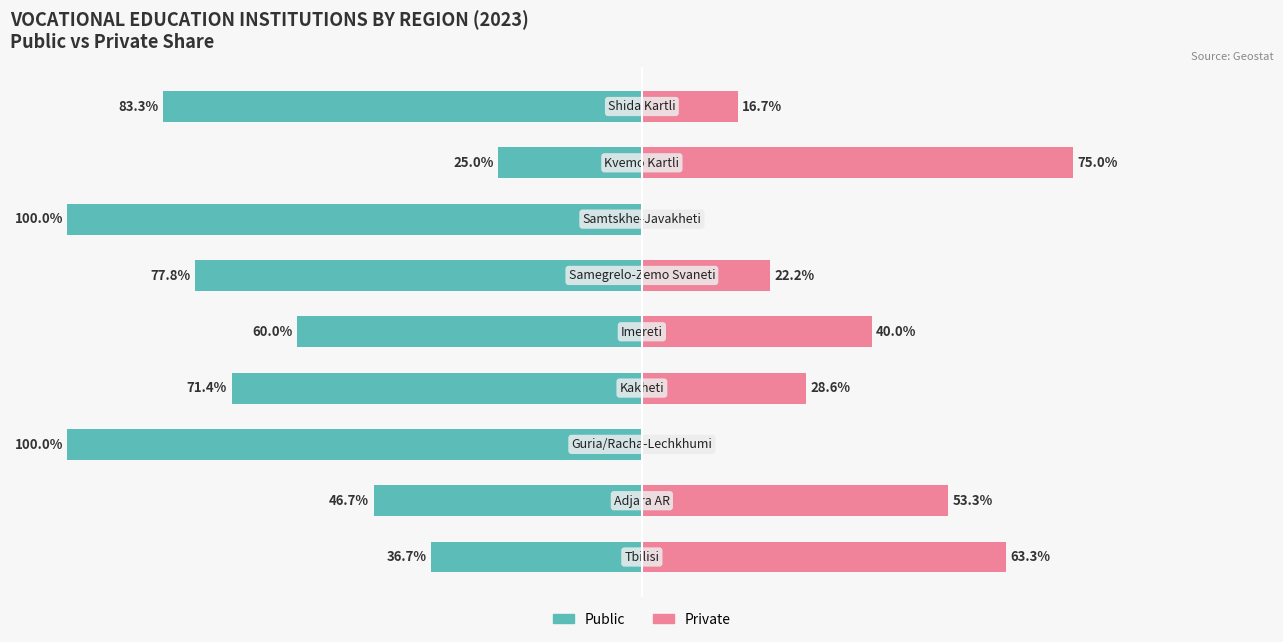

Is it true that Public equals -16.6 at 7?

False